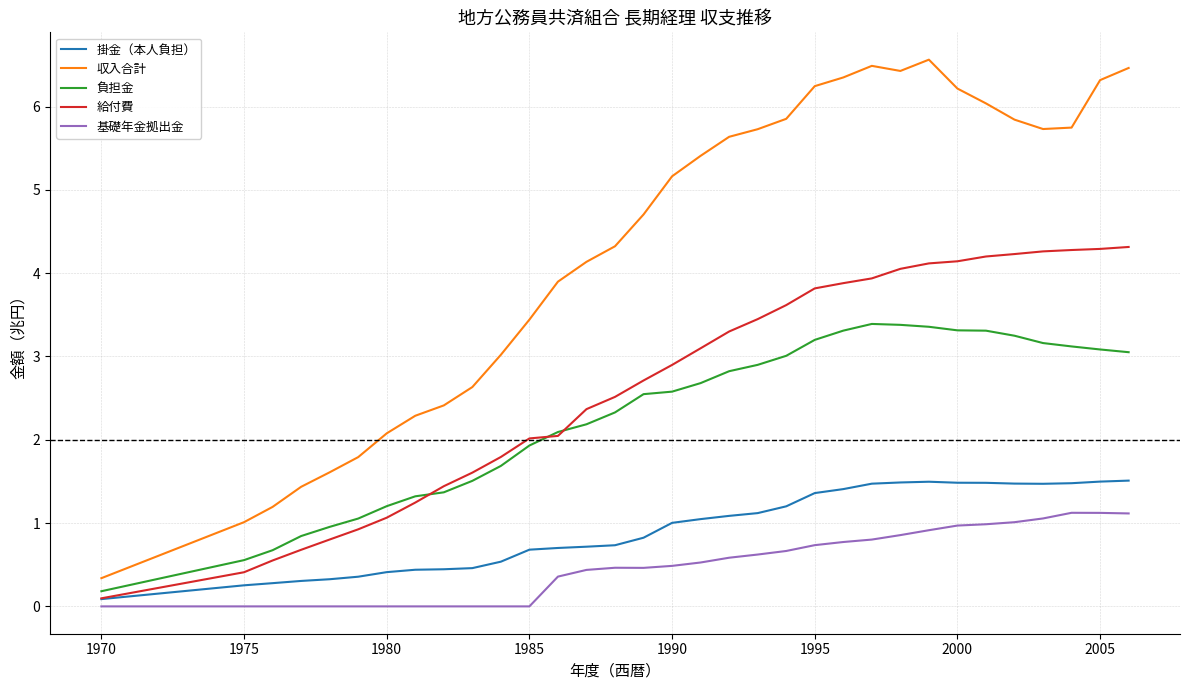

What is the greatest value displayed?

6.6